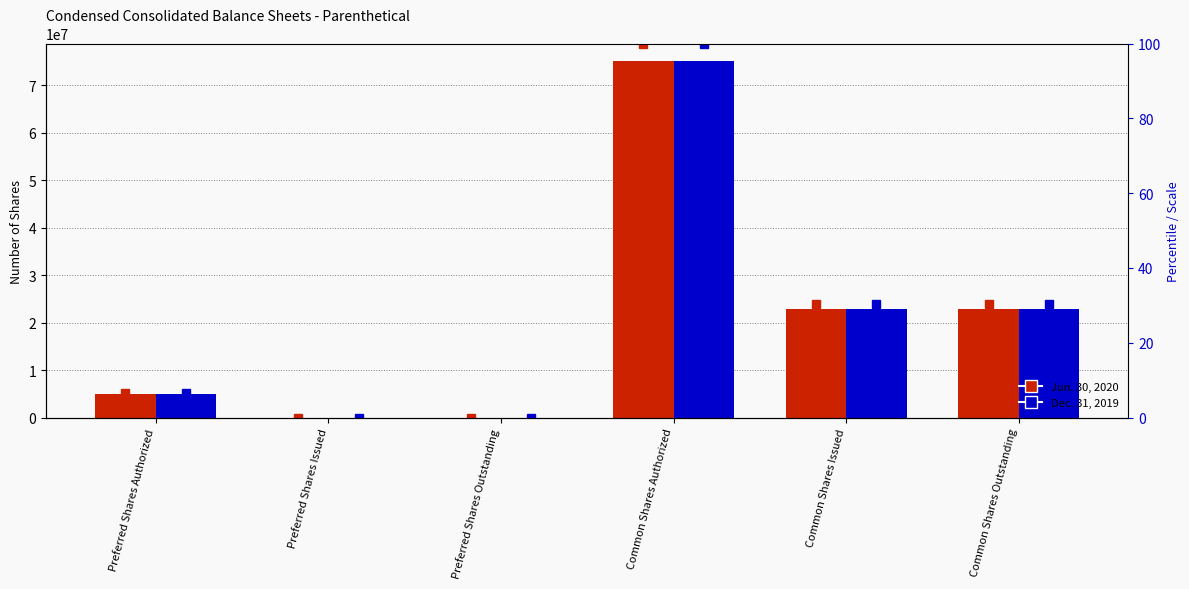

What is the difference between the highest and lowest values at Preferred Shares Issued?

11.0